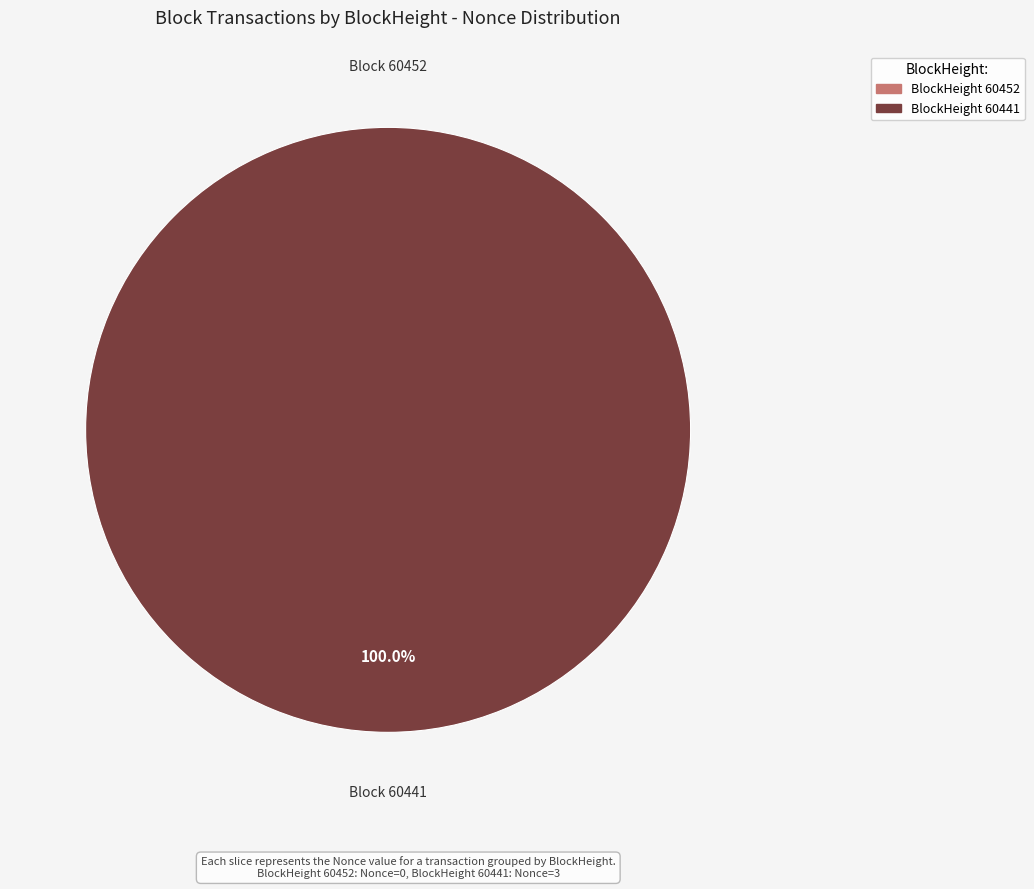

How many segments does this pie chart have?

2